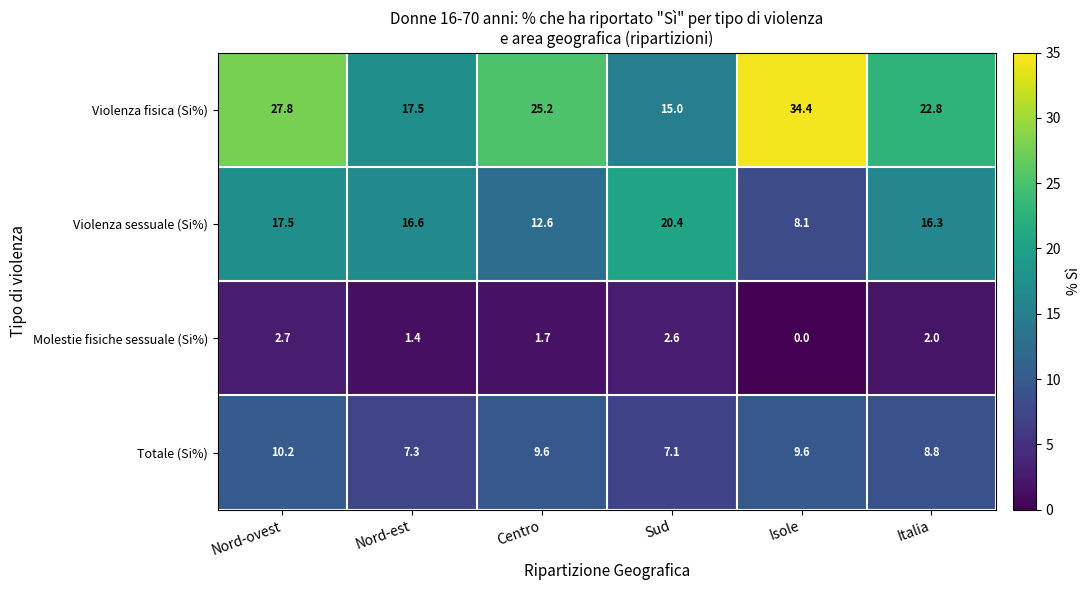

What is the difference between the maximum and minimum values in the Molestie fisiche sessuale (Si%) series?

2.7